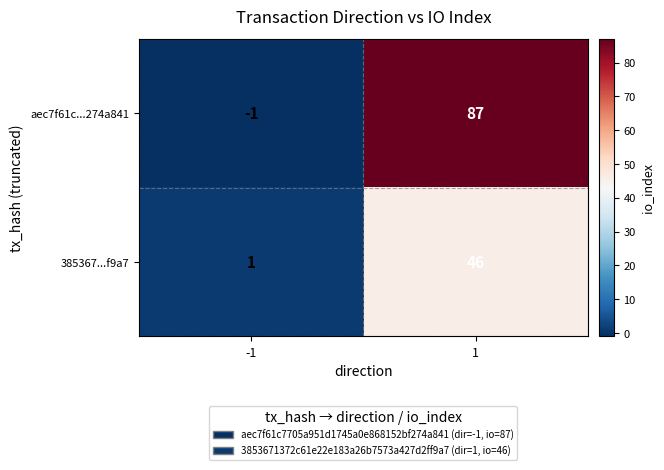

True or false: 385367...f9a7 has a value of 1 at -1.

True